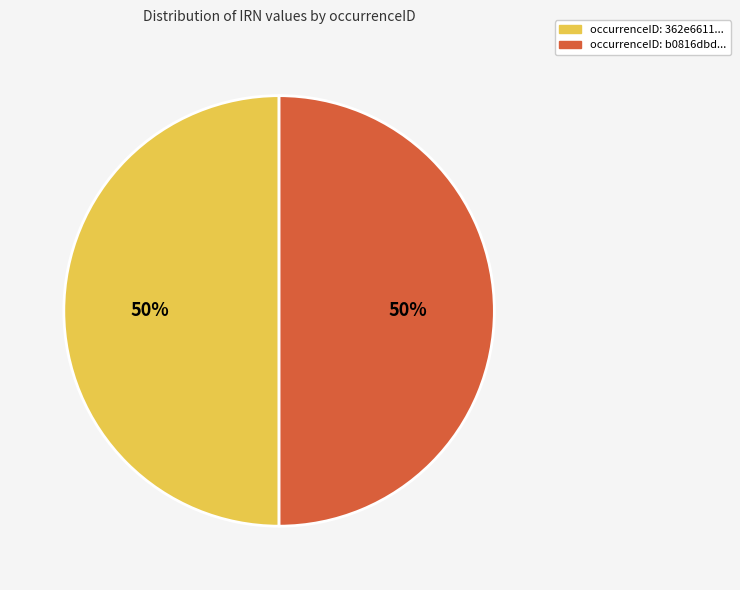

To the nearest percent, what is the average slice percentage?

50%